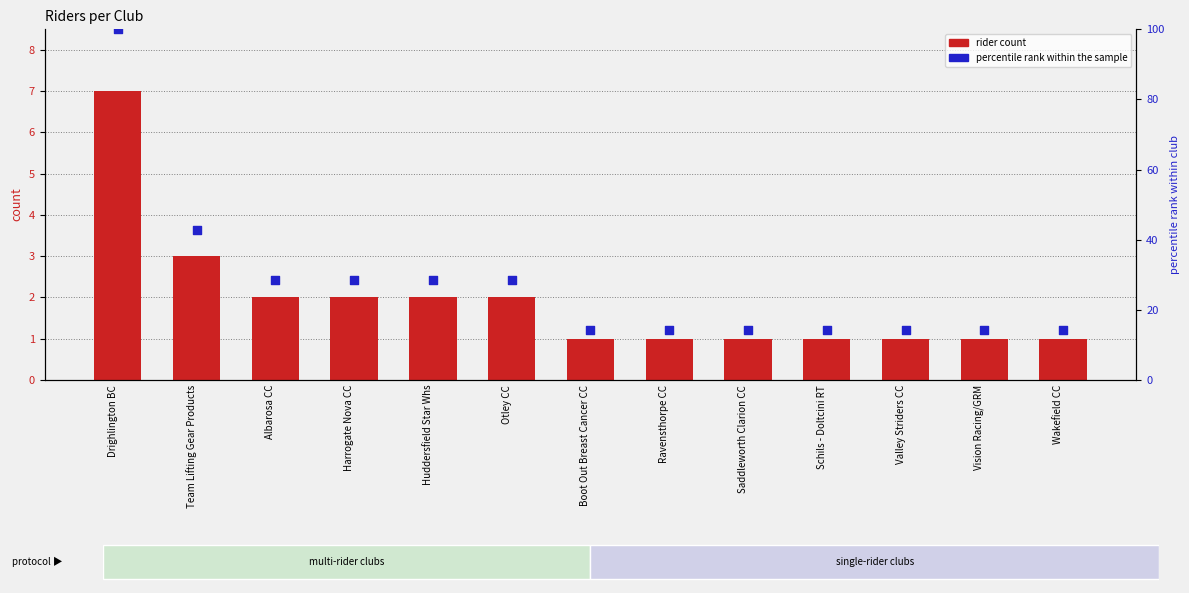

Which series has the largest Y range (max minus min)?

percentile rank within the sample